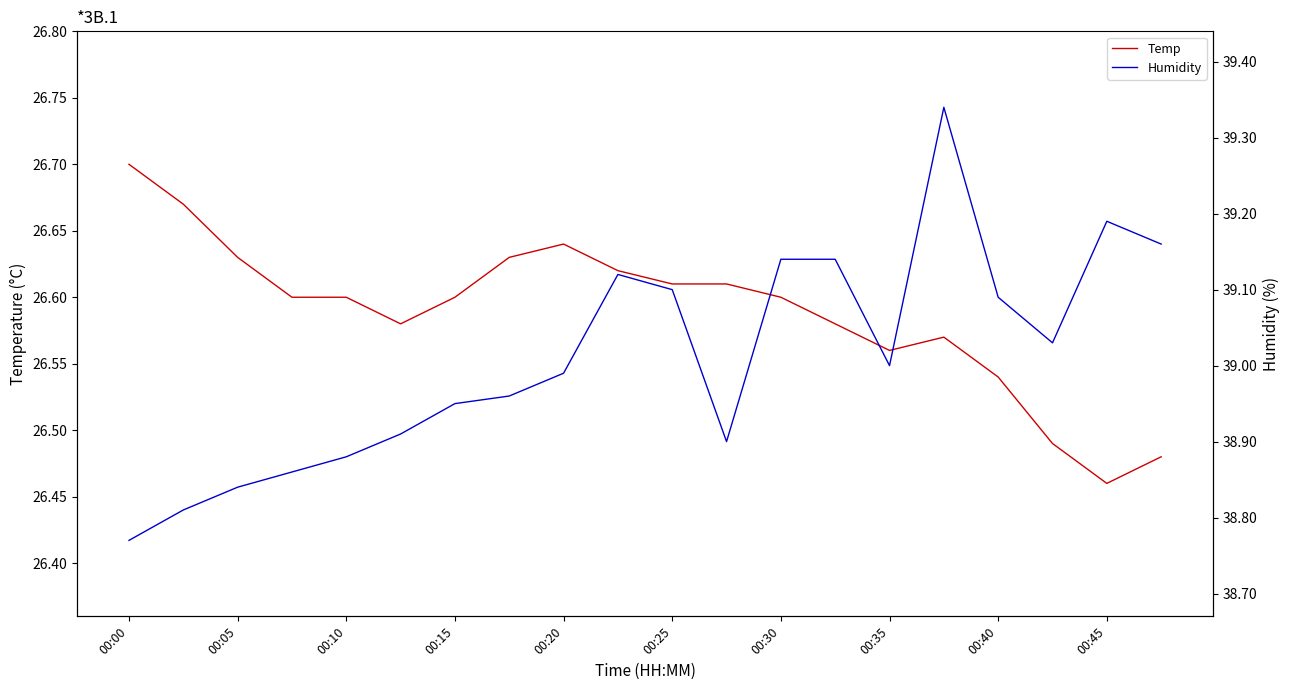

True or false: Temp and Humidity intersect in this chart.

False